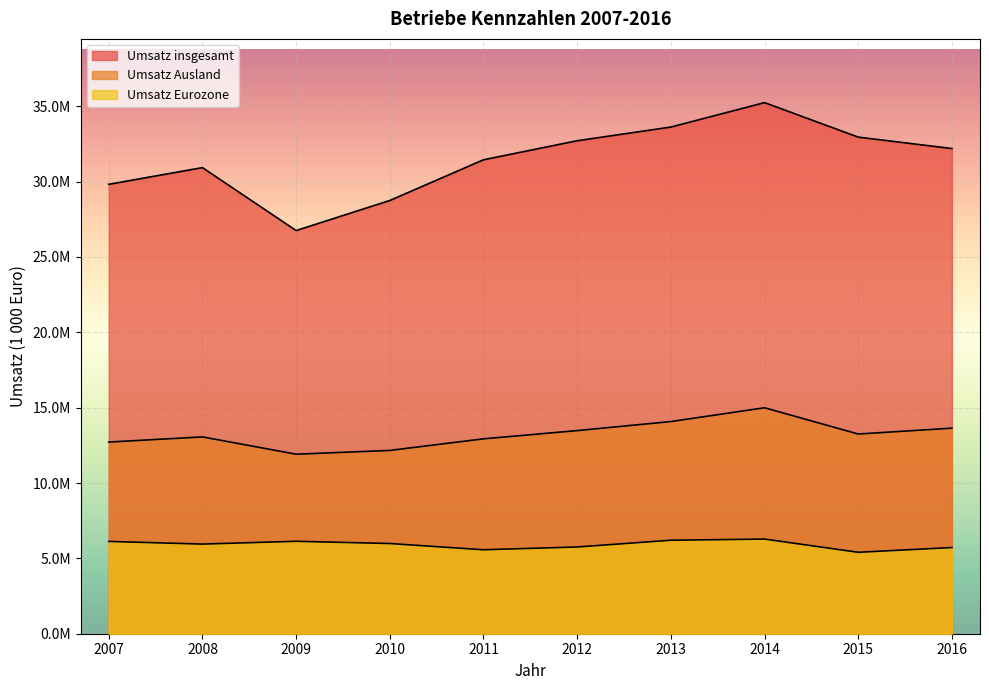

What is the difference between the Umsatz Ausland values at 2012 and 2010?

1315772.4